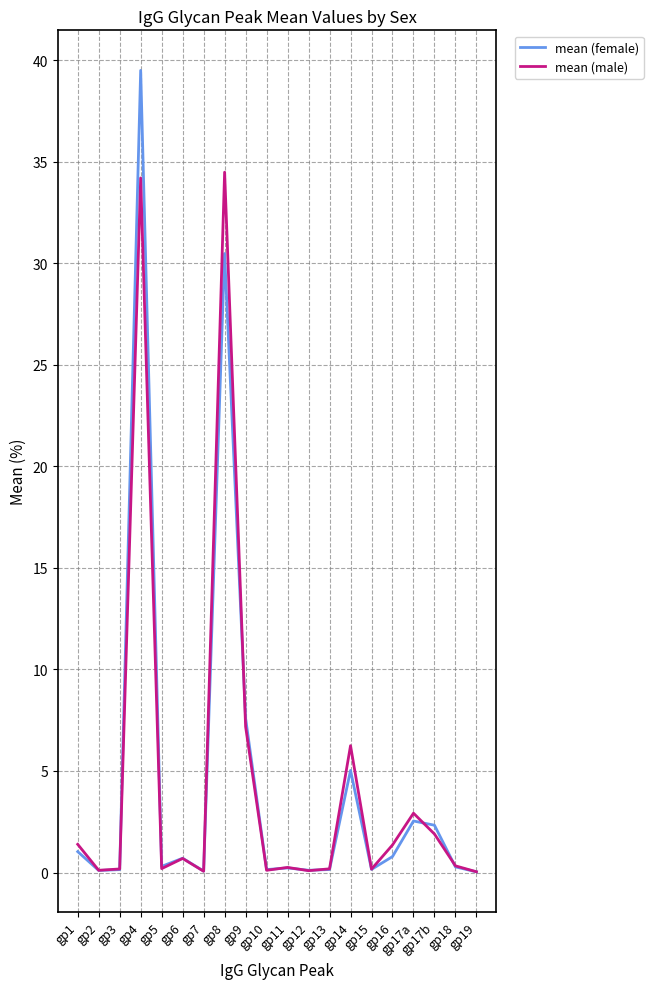

What is the total value across all series at gp18?

0.6